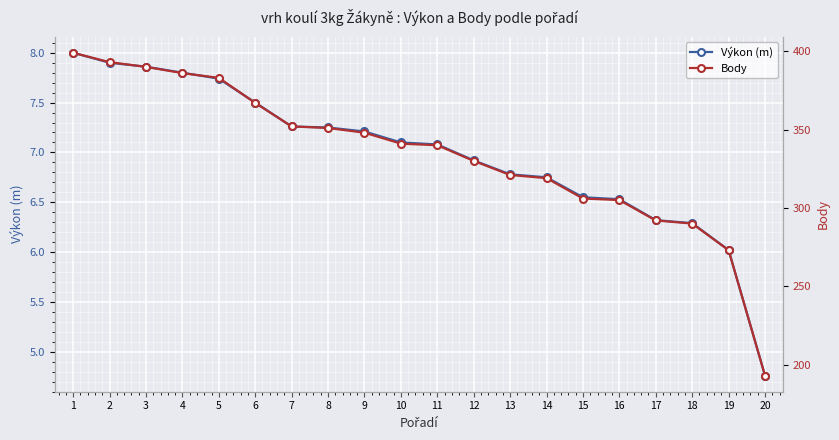

At which label does Výkon (m) reach its minimum?

20